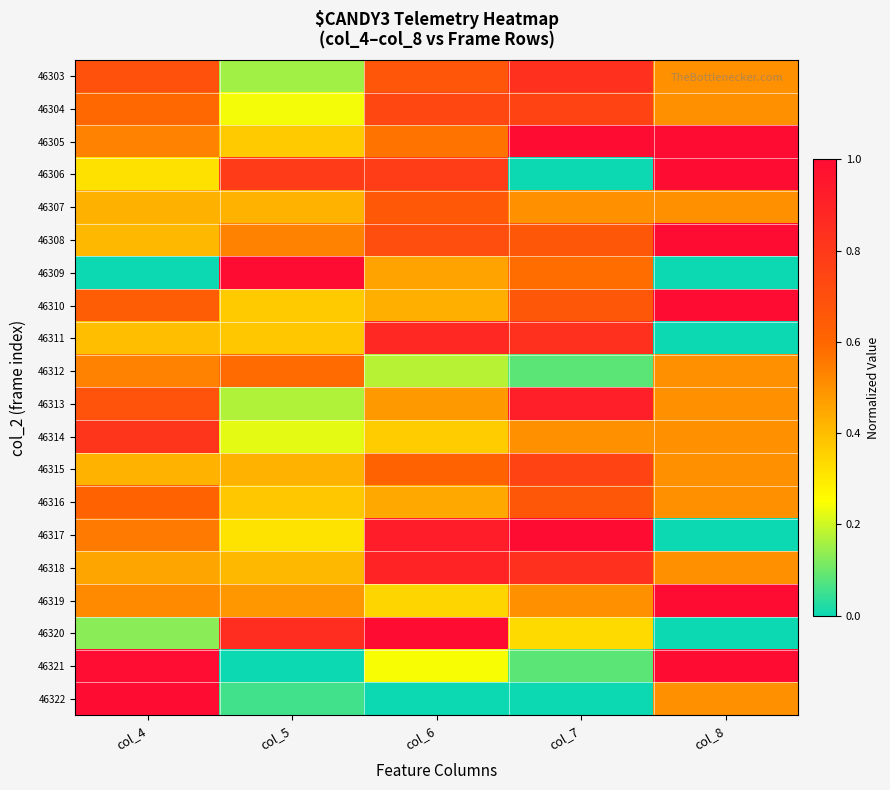

Reading left to right, what are all the values shown in this chart?

46303: col_4=0.7	col_5=0.2	col_6=0.7	col_7=0.8	col_8=0.5
46304: col_4=0.6	col_5=0.2	col_6=0.7	col_7=0.8	col_8=0.5
46305: col_4=0.5	col_5=0.4	col_6=0.6	col_7=1.0	col_8=1.0
46306: col_4=0.3	col_5=0.8	col_6=0.8	col_7=0.0	col_8=1.0
46307: col_4=0.4	col_5=0.4	col_6=0.7	col_7=0.5	col_8=0.5
46308: col_4=0.4	col_5=0.5	col_6=0.7	col_7=0.7	col_8=1.0
46309: col_4=0.0	col_5=1.0	col_6=0.5	col_7=0.6	col_8=0.0
46310: col_4=0.6	col_5=0.4	col_6=0.4	col_7=0.7	col_8=1.0
46311: col_4=0.4	col_5=0.4	col_6=0.9	col_7=0.8	col_8=0.0
46312: col_4=0.5	col_5=0.6	col_6=0.2	col_7=0.1	col_8=0.5
46313: col_4=0.7	col_5=0.2	col_6=0.5	col_7=0.9	col_8=0.5
46314: col_4=0.8	col_5=0.2	col_6=0.4	col_7=0.5	col_8=0.5
46315: col_4=0.4	col_5=0.4	col_6=0.6	col_7=0.8	col_8=0.5
46316: col_4=0.6	col_5=0.4	col_6=0.4	col_7=0.7	col_8=0.5
46317: col_4=0.6	col_5=0.3	col_6=0.9	col_7=1.0	col_8=0.0
46318: col_4=0.5	col_5=0.4	col_6=0.9	col_7=0.8	col_8=0.5
46319: col_4=0.5	col_5=0.5	col_6=0.3	col_7=0.5	col_8=1.0
46320: col_4=0.1	col_5=0.9	col_6=1.0	col_7=0.3	col_8=0.0
46321: col_4=1.0	col_5=0.0	col_6=0.2	col_7=0.1	col_8=1.0
46322: col_4=1.0	col_5=0.1	col_6=0.0	col_7=0.0	col_8=0.5